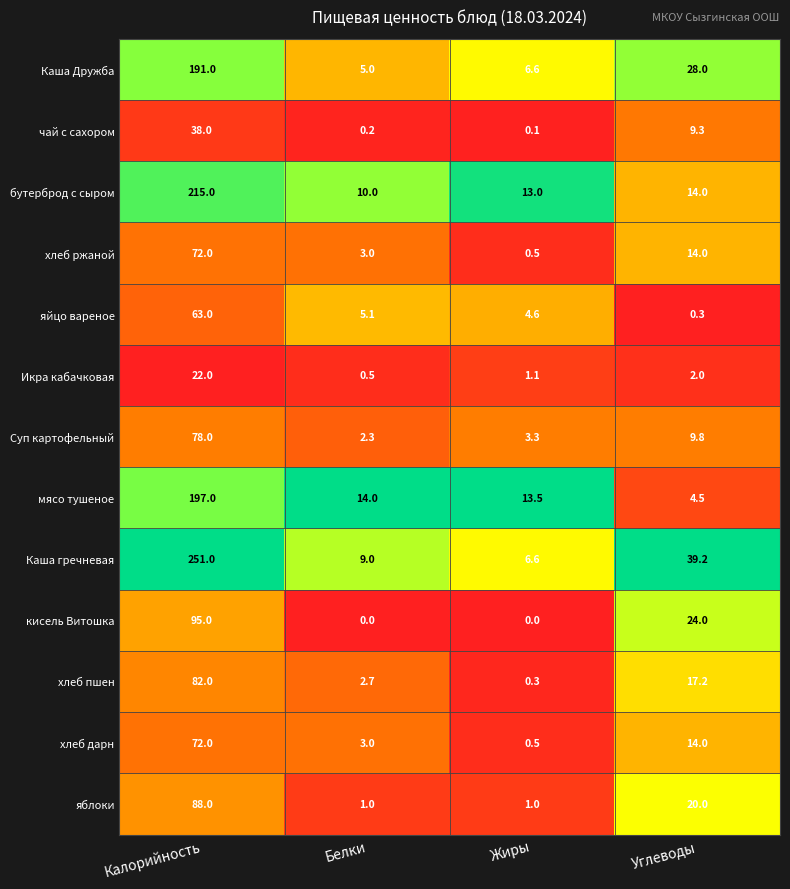

At which label does яйцо вареное first exceed 5?

Калорийность